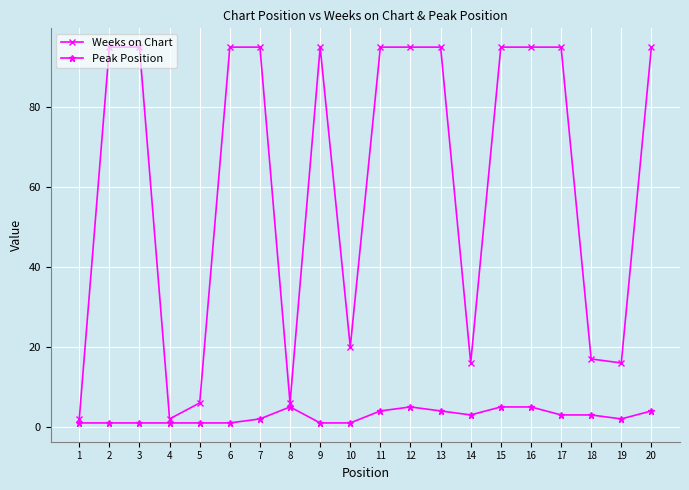

What is the maximum value shown in the chart?

95